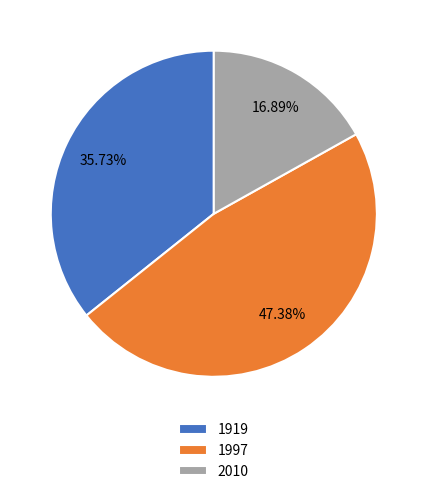

How many slices are in this pie chart?

3